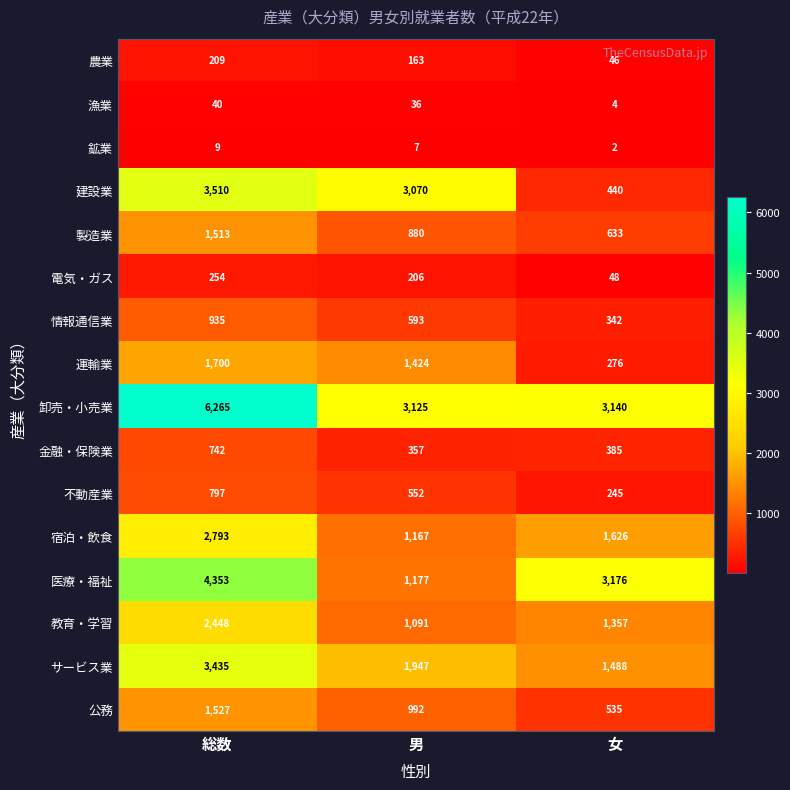

What is the difference between the highest and lowest values at 総数?

6256